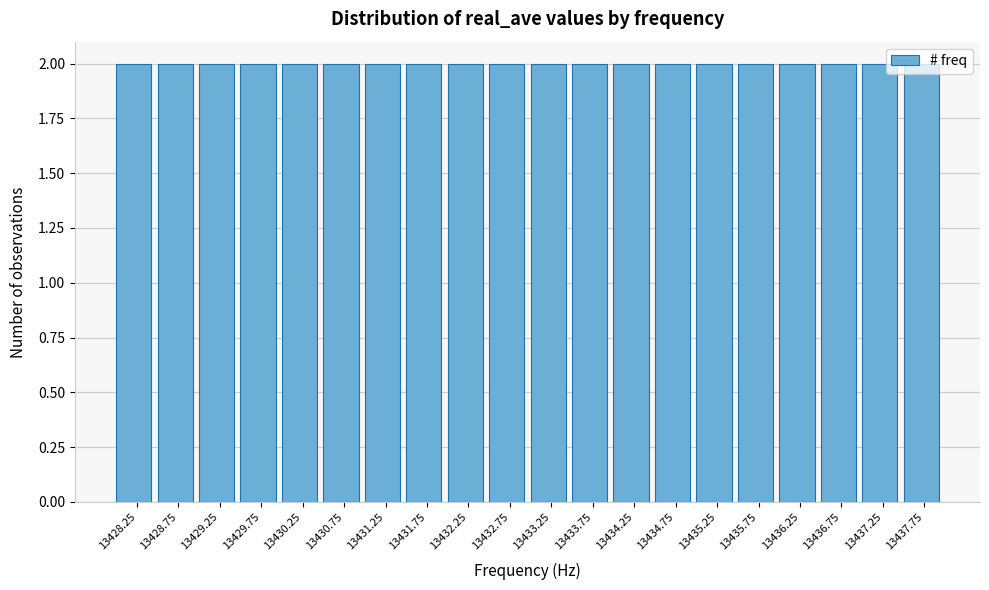

How tall is the bar that spans 13428.5 to 13429.0 on the x-axis? The values are not printed on the chart, so give them approximately, as read against the axis.

2